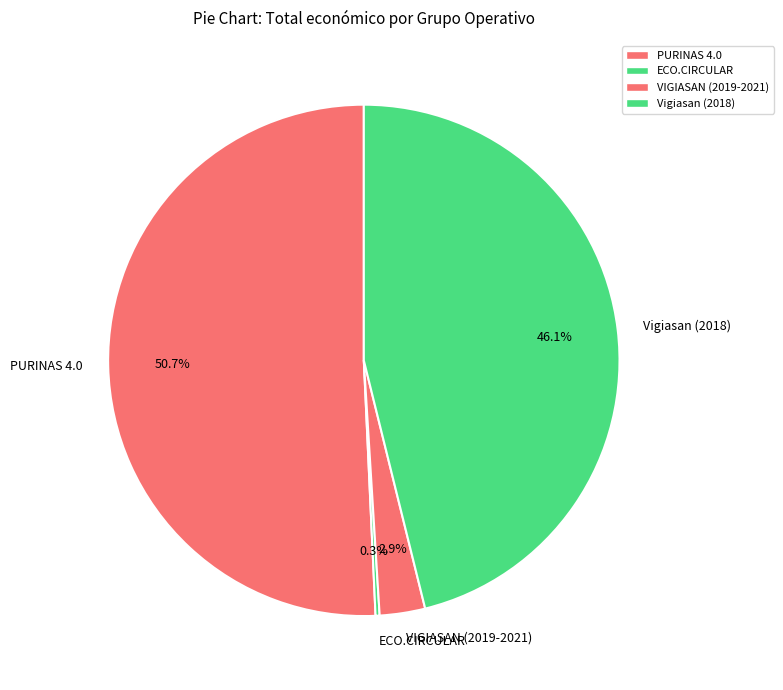

The Vigiasan (2018) slice represents 35% of the pie. True or false?

False